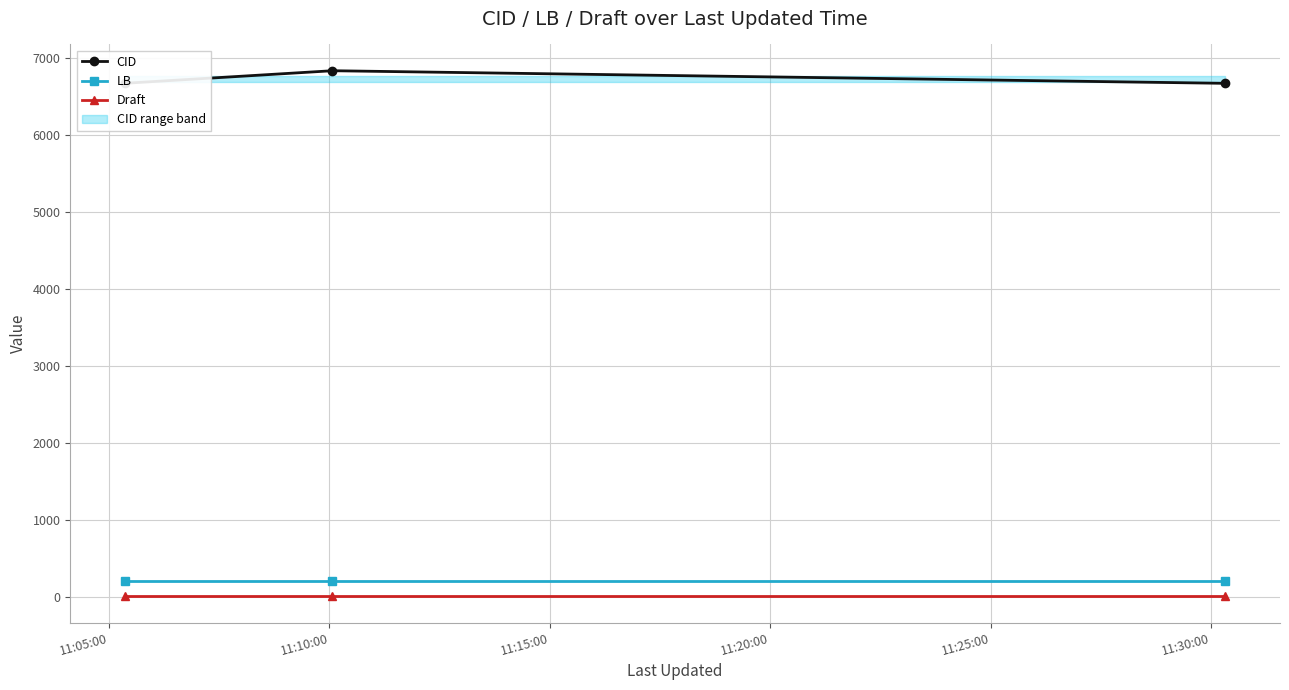

What is the maximum value for CID?

6838